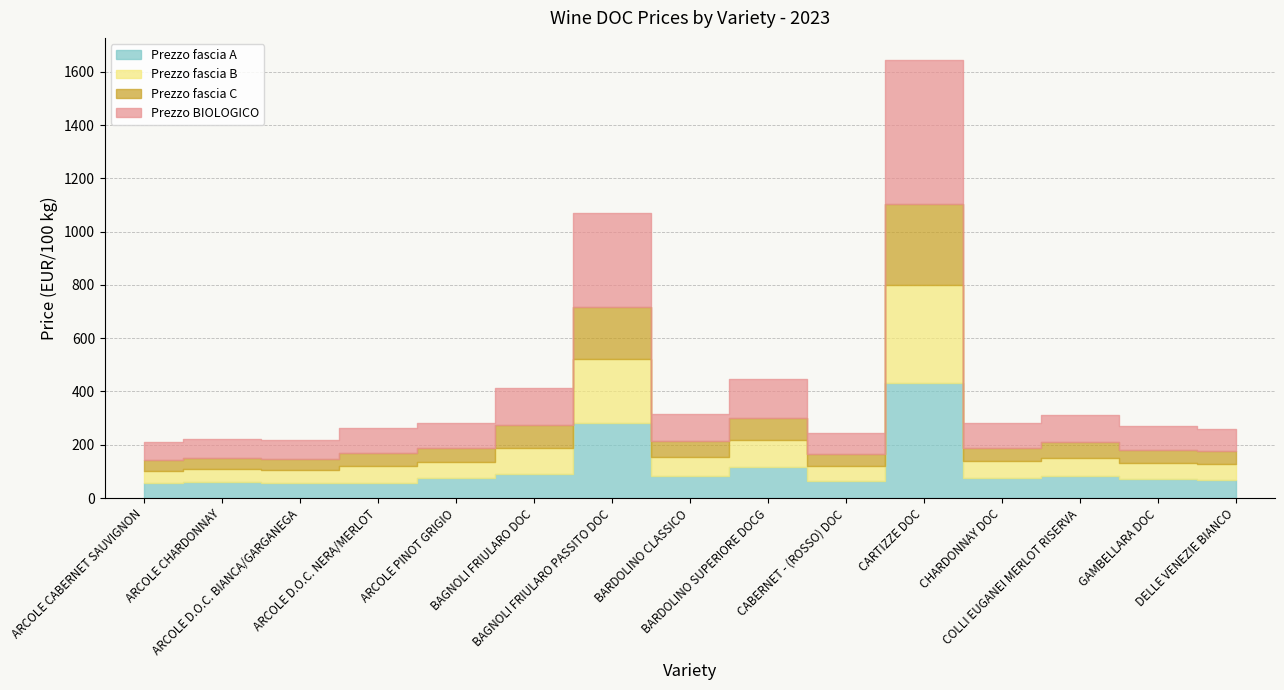

How many lines are shown in the chart?

4